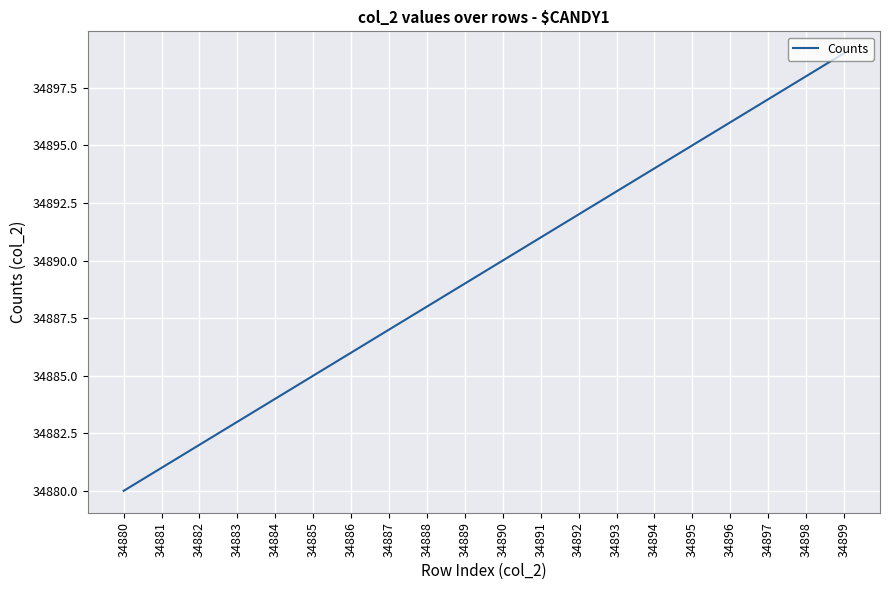

Between 34893 and 34895, which is larger?

34895